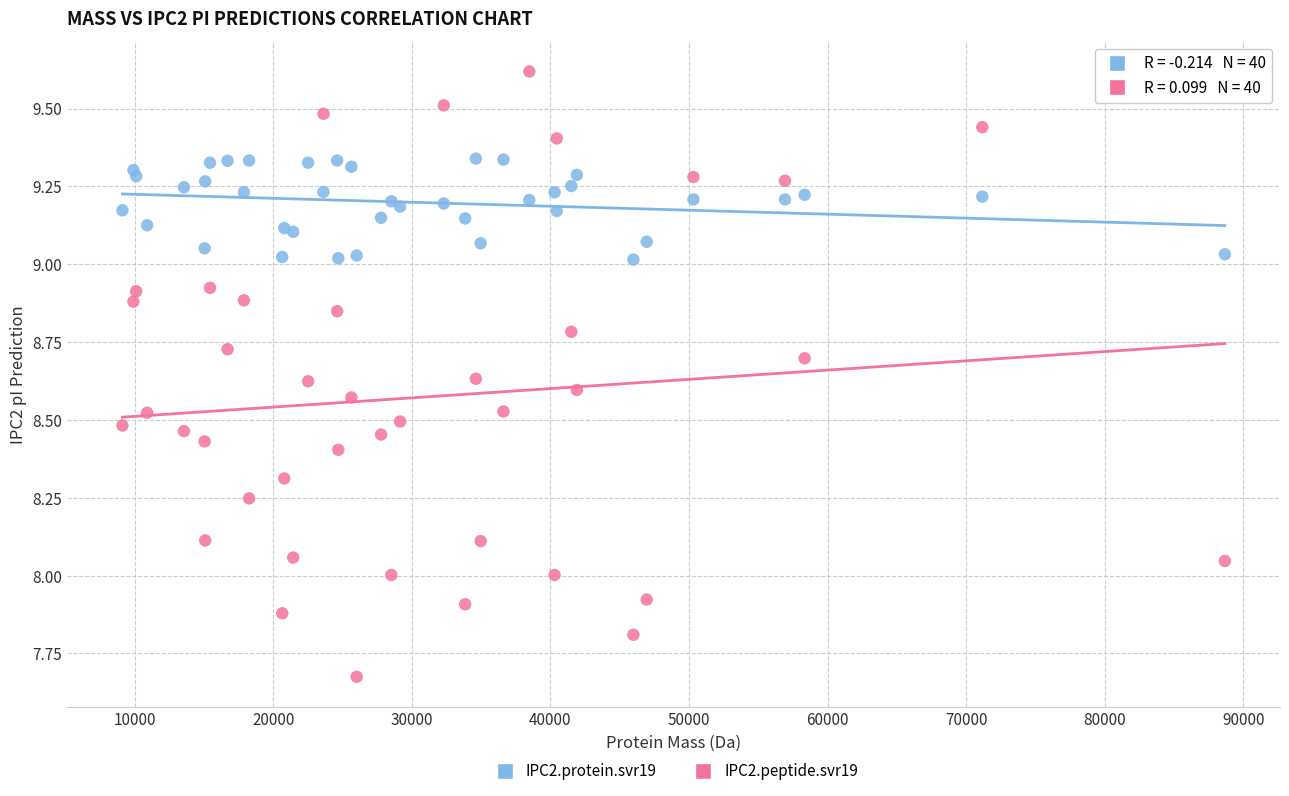

Which series contains the lowest Y value?

IPC2.peptide.svr19